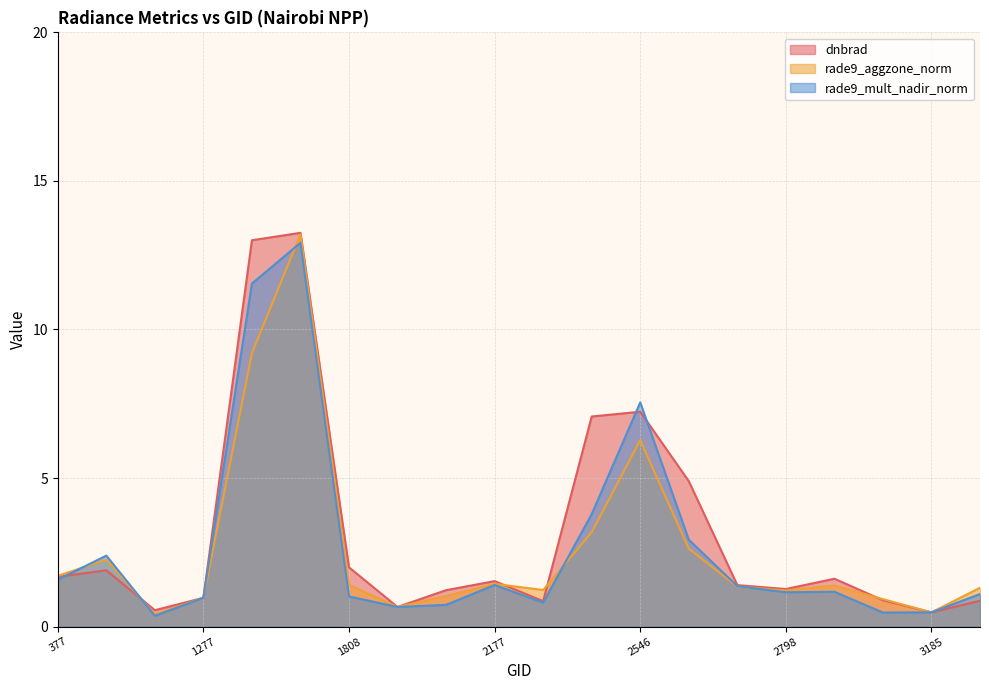

What is the maximum value for rade9_aggzone_norm?

13.2